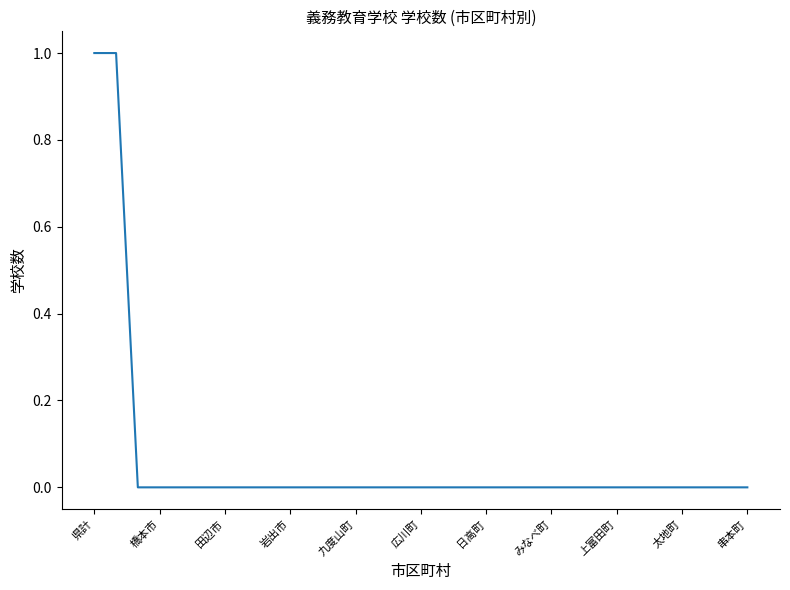

True or false: there are more than 1 points higher than both neighbors.

False